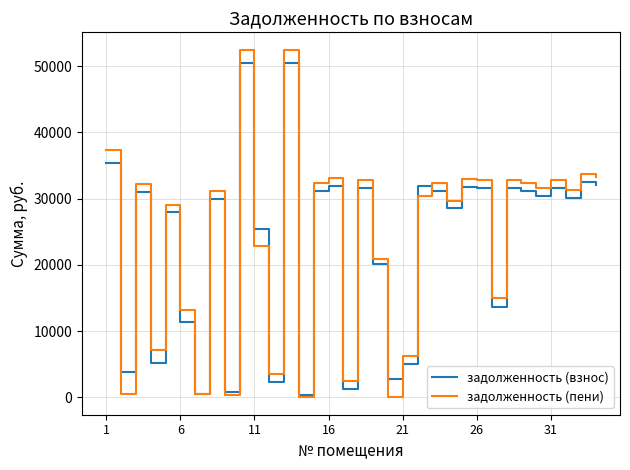

Is this an area chart (filled region under the line)?

No